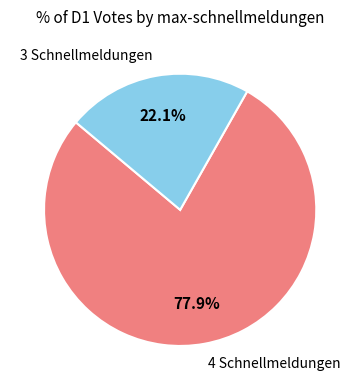

Approximately how many times larger is the value at 4 Schnellmeldungen compared to 3 Schnellmeldungen?

3.5